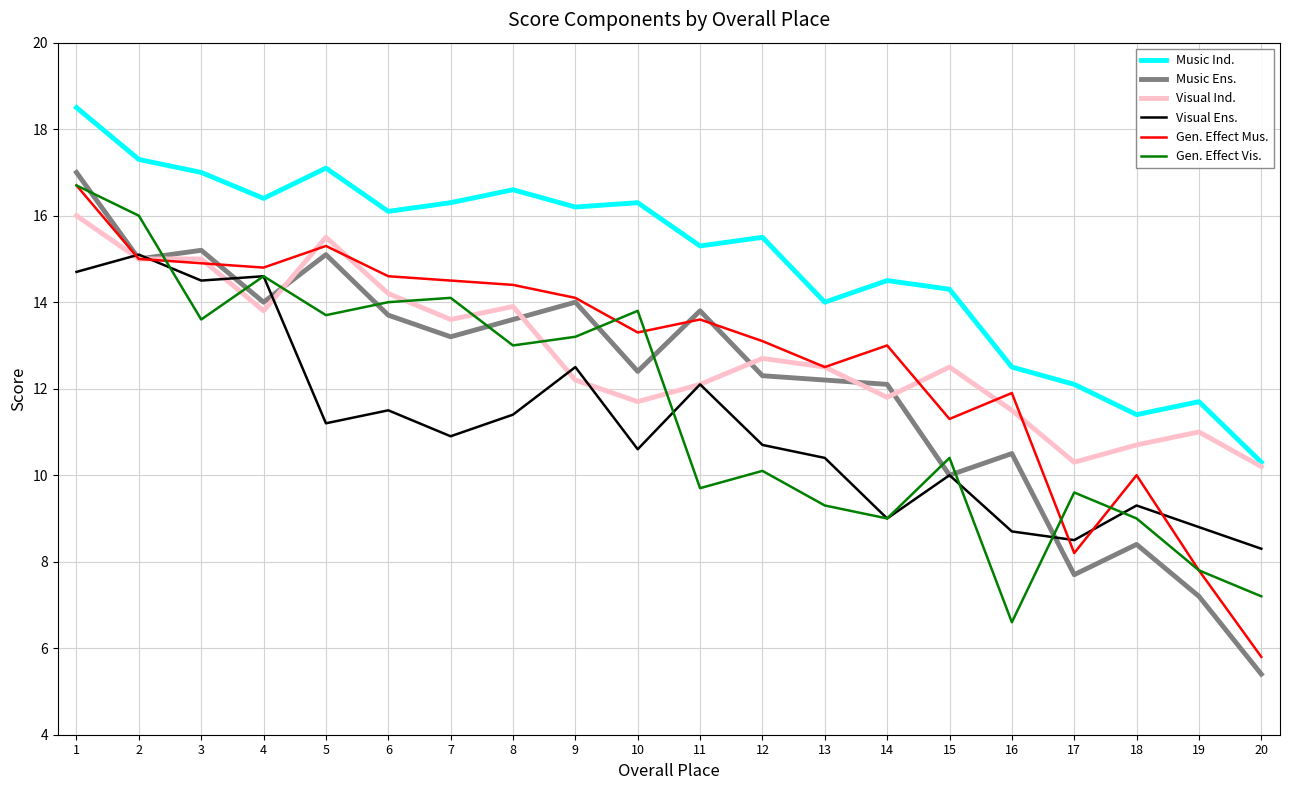

What is the approximate value of Visual Ens. at 4?

14.6